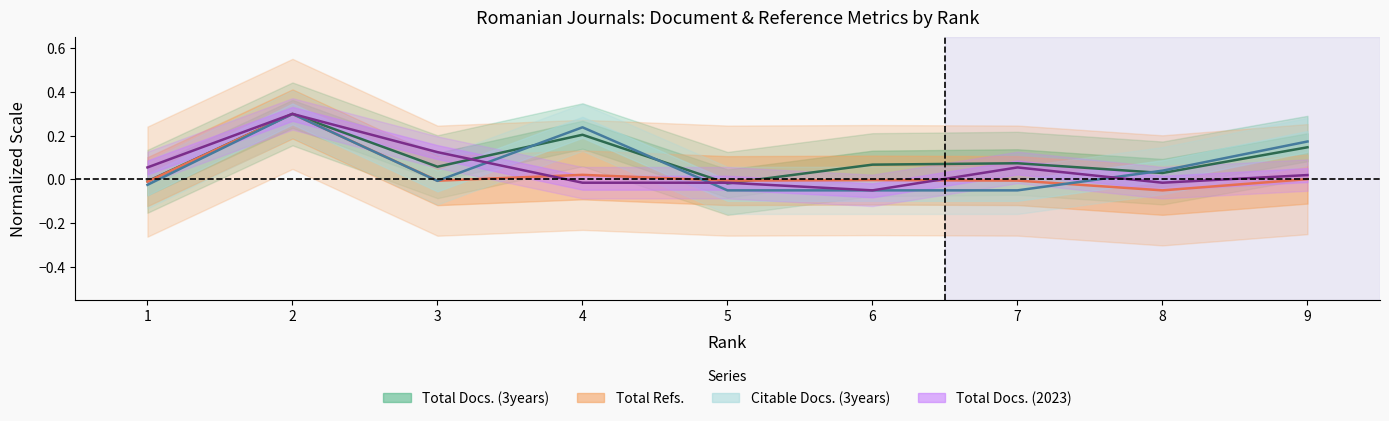

Which category has the highest value in the Total Docs. (3years) series?

2